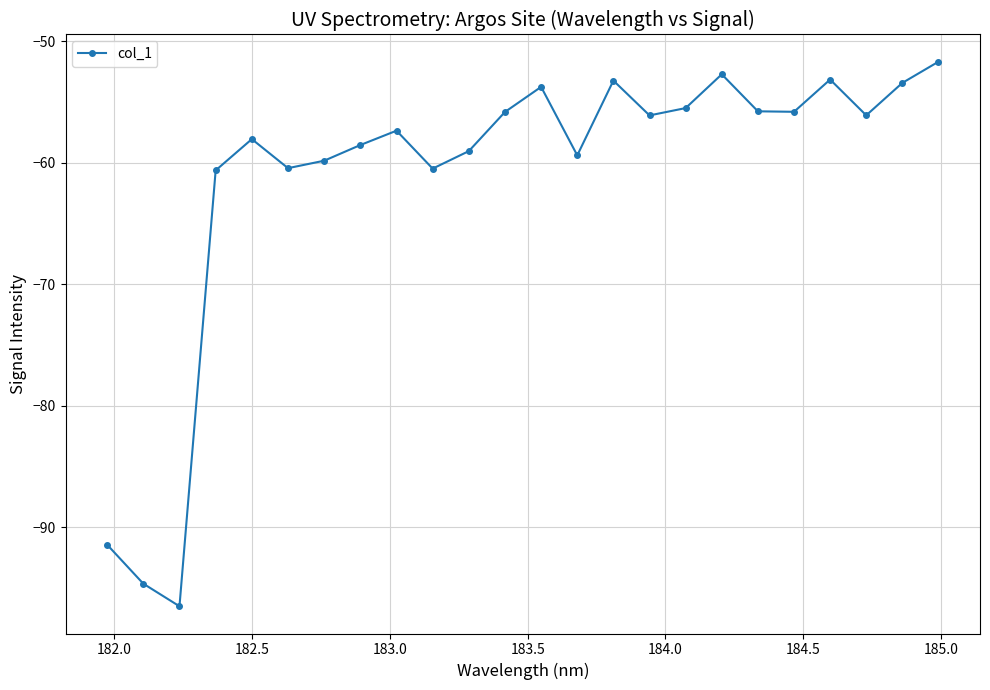

How many points are higher than both their immediate neighbors (excluding endpoints)?

6